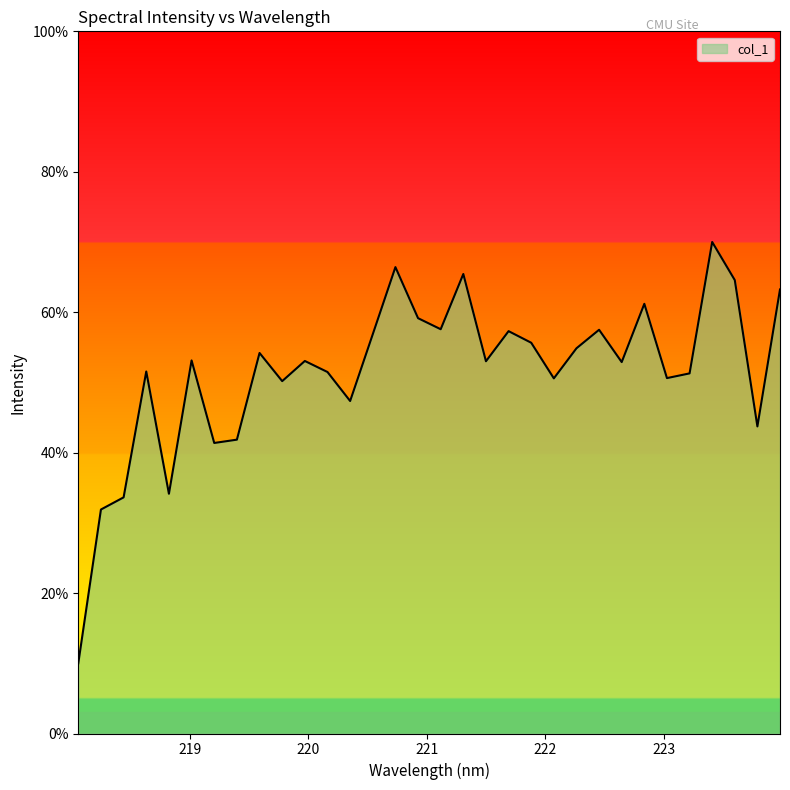

What is the difference between the maximum and minimum values?

60.0